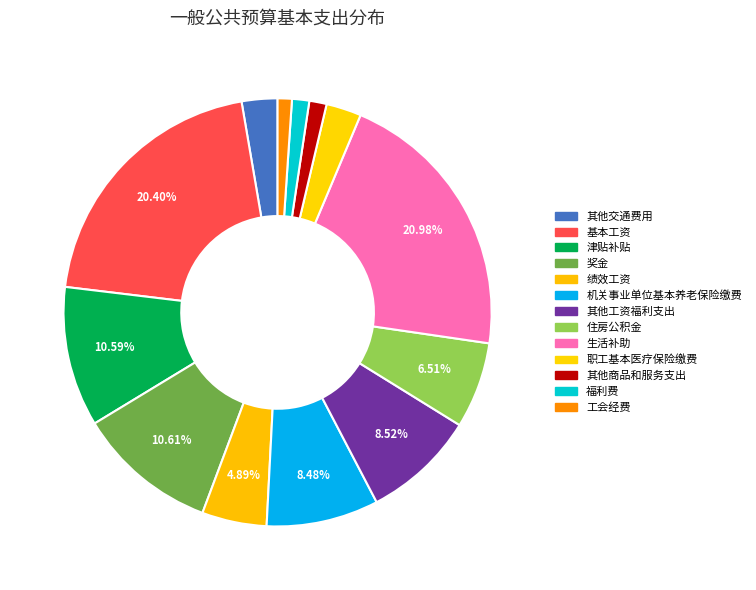

Count the number of slices in the pie.

13